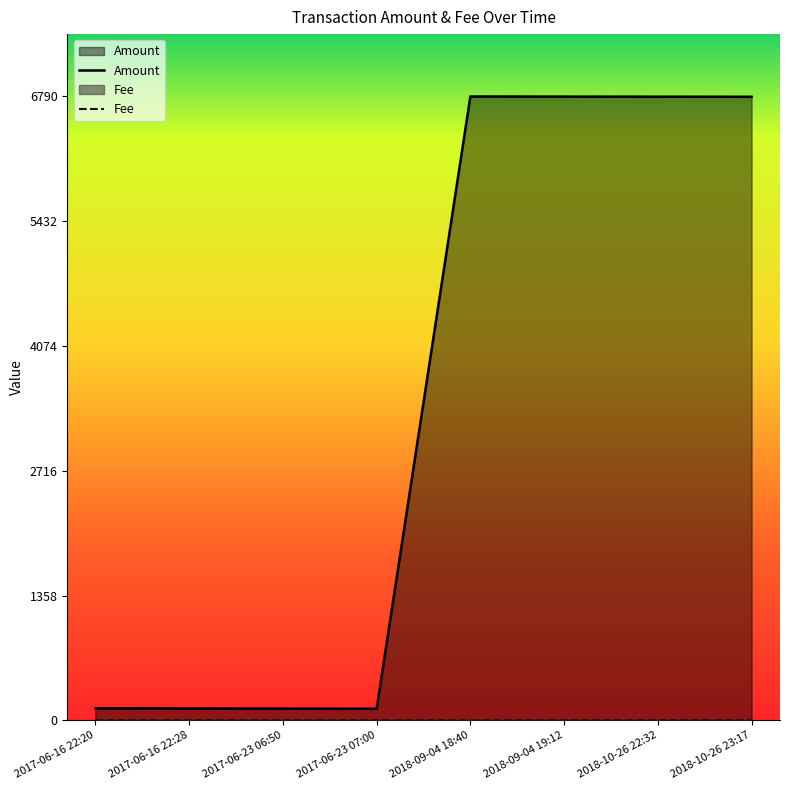

Rank the series at 2017-06-23 07:00 from highest to lowest value.

Amount, Fee